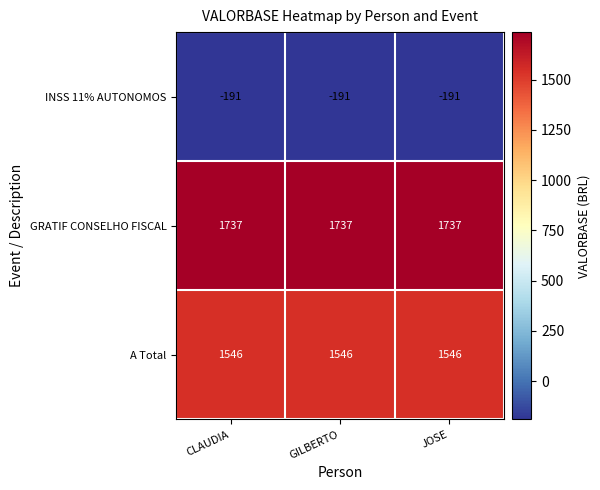

What is the lowest value of the GRATIF CONSELHO FISCAL series?

1737